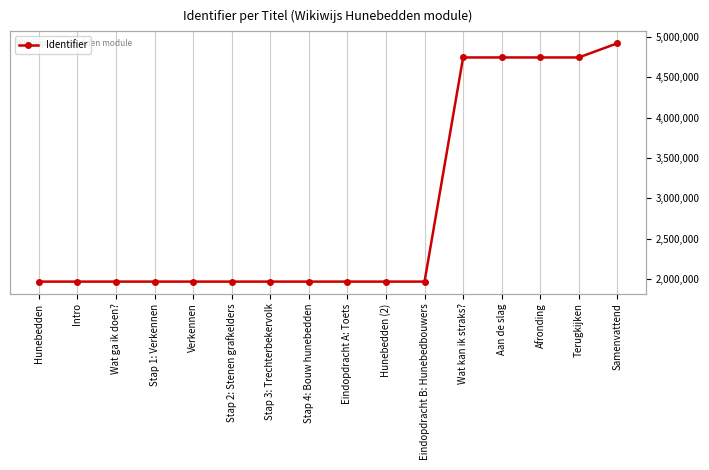

How many values exceed 1967745?

7